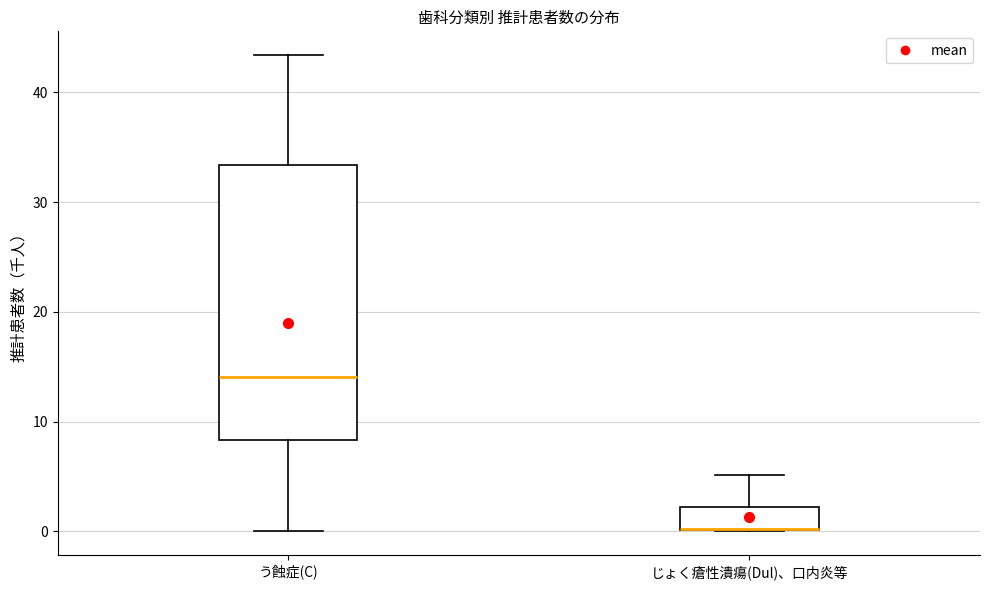

Which box is the tallest, from its lower edge to its upper edge?

う蝕症(C)